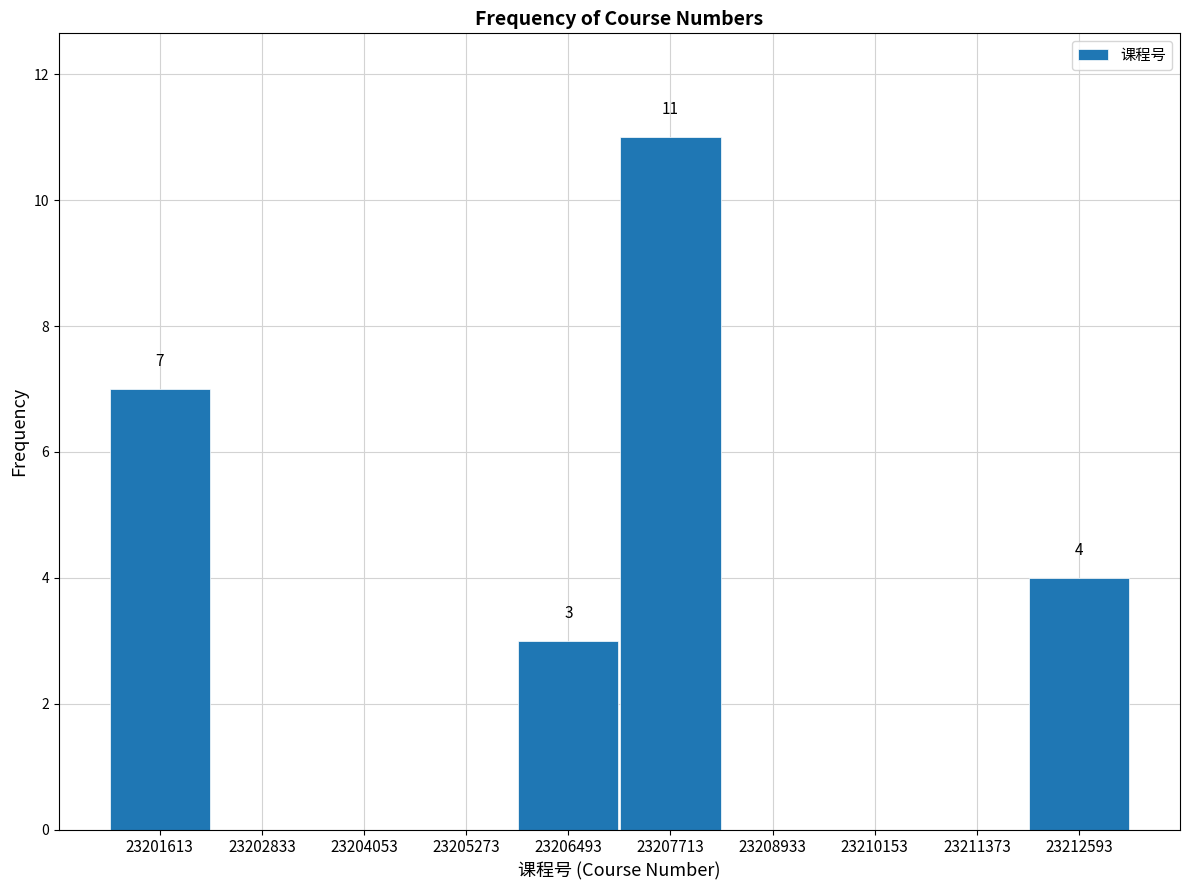

Over which range of the x-axis is the bar tallest?

23207200 to 23208400